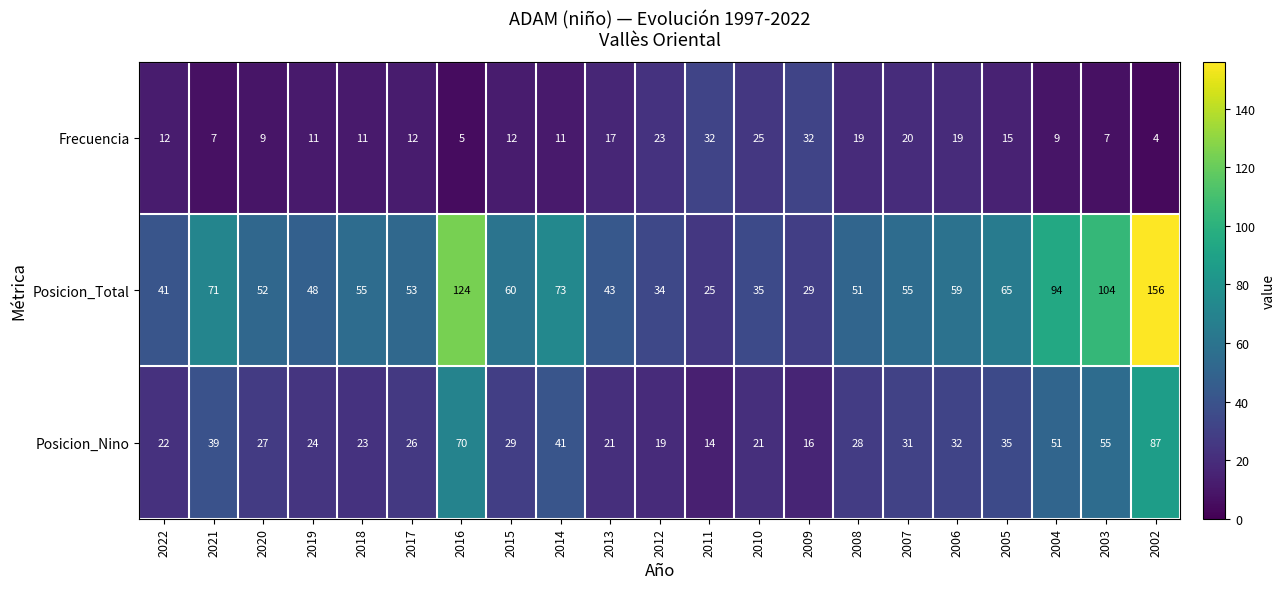

What is the sum of all Posicion_Nino values?

711